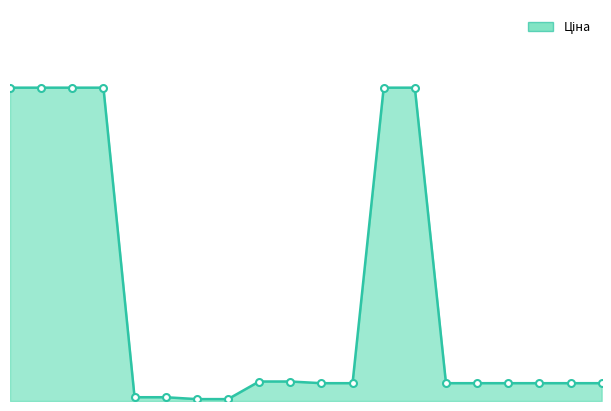

Does the chart display data point markers on the line(s)?

No